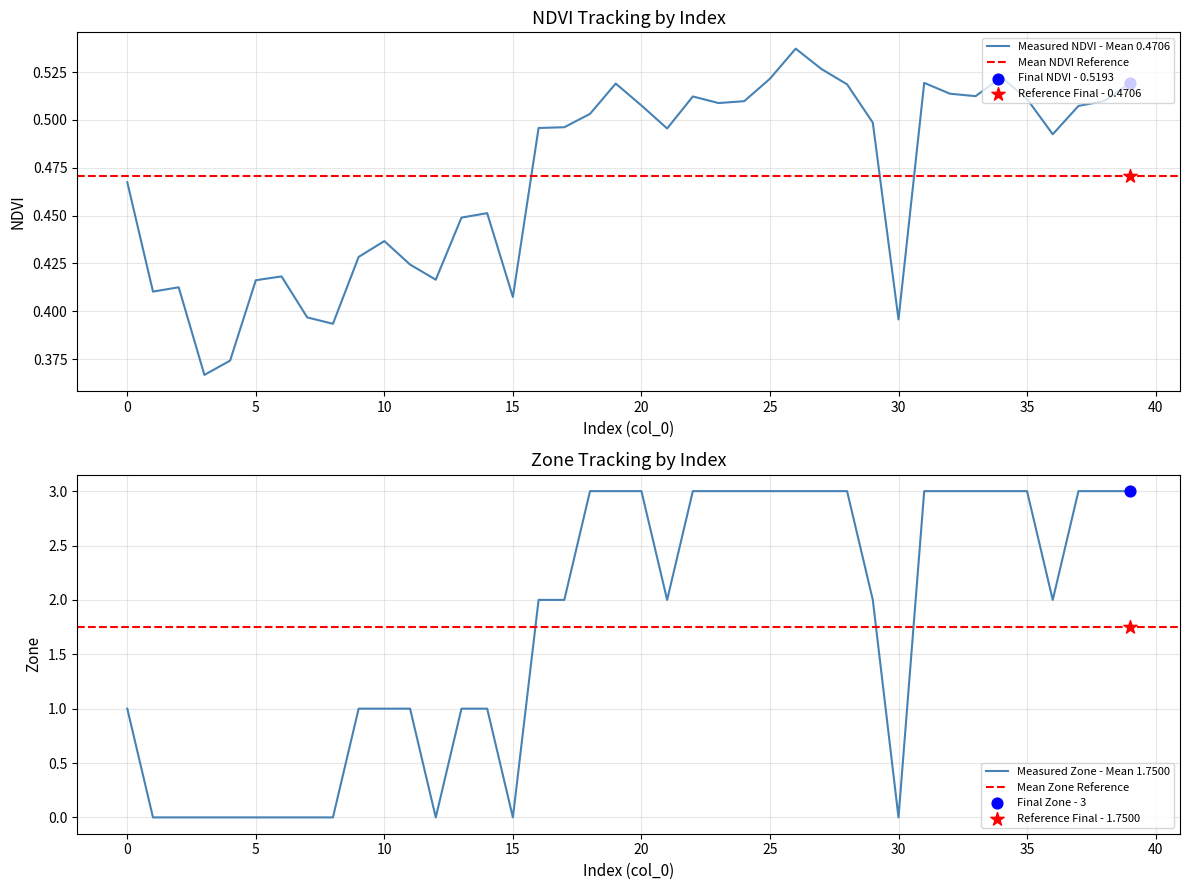

Which series contains the lowest Y value?

Zone